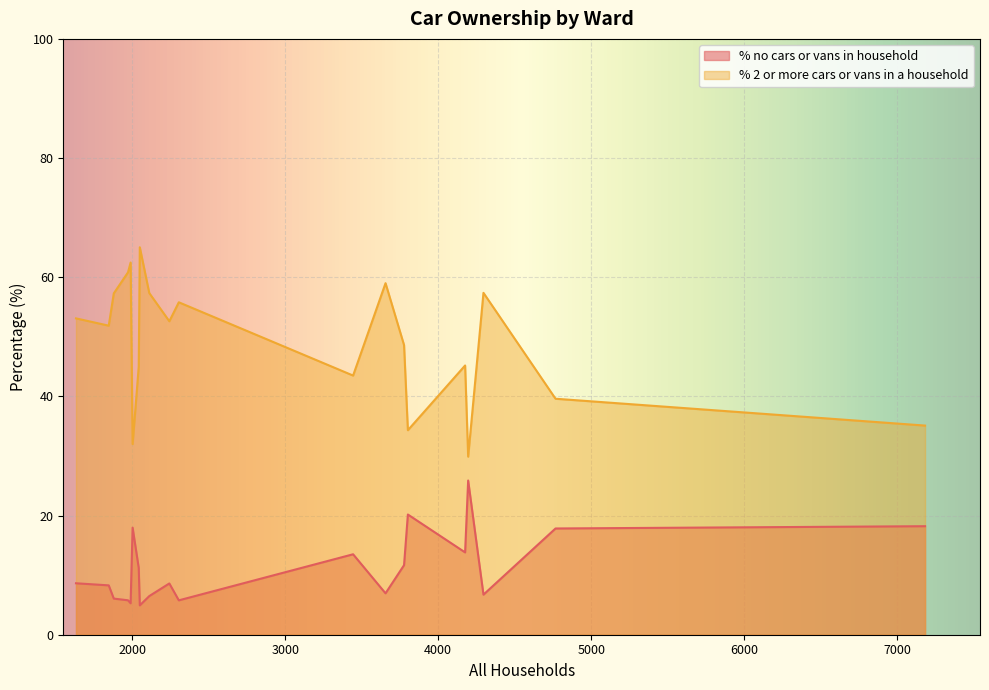

Rank the categories by % no cars or vans in household value from lowest to highest.

Cranborne and Alderholt Ward, Beacon Ward, Eggardon Ward, Blackmore Vale, Cranborne Chase Ward, Chalk Valleys Ward, Corfe Mullen Ward, Colehill and Wimborne Minster East Ward, Chesil Bank Ward, Charminster St. Mary's Ward, Crossways Ward, Beaminster Ward, Ferndown South Ward, Chickerell Ward, Ferndown North Ward, Blandford Ward, Dorchester Poundbury Ward, Bridport Ward, Dorchester East Ward, Dorchester West Ward